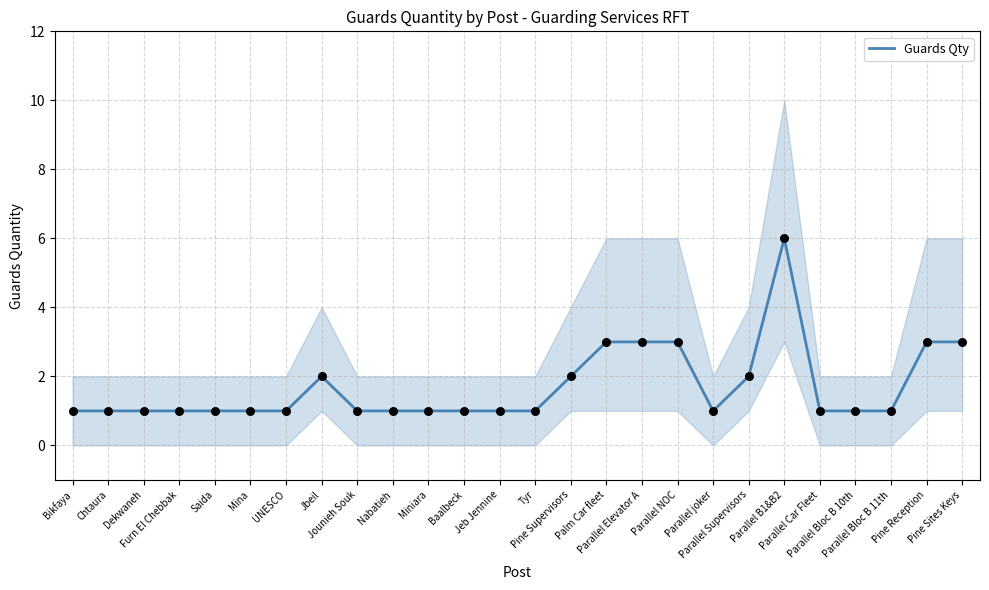

Approximately how many times larger is the value at Parallel Car Fleet compared to Saida?

1.0